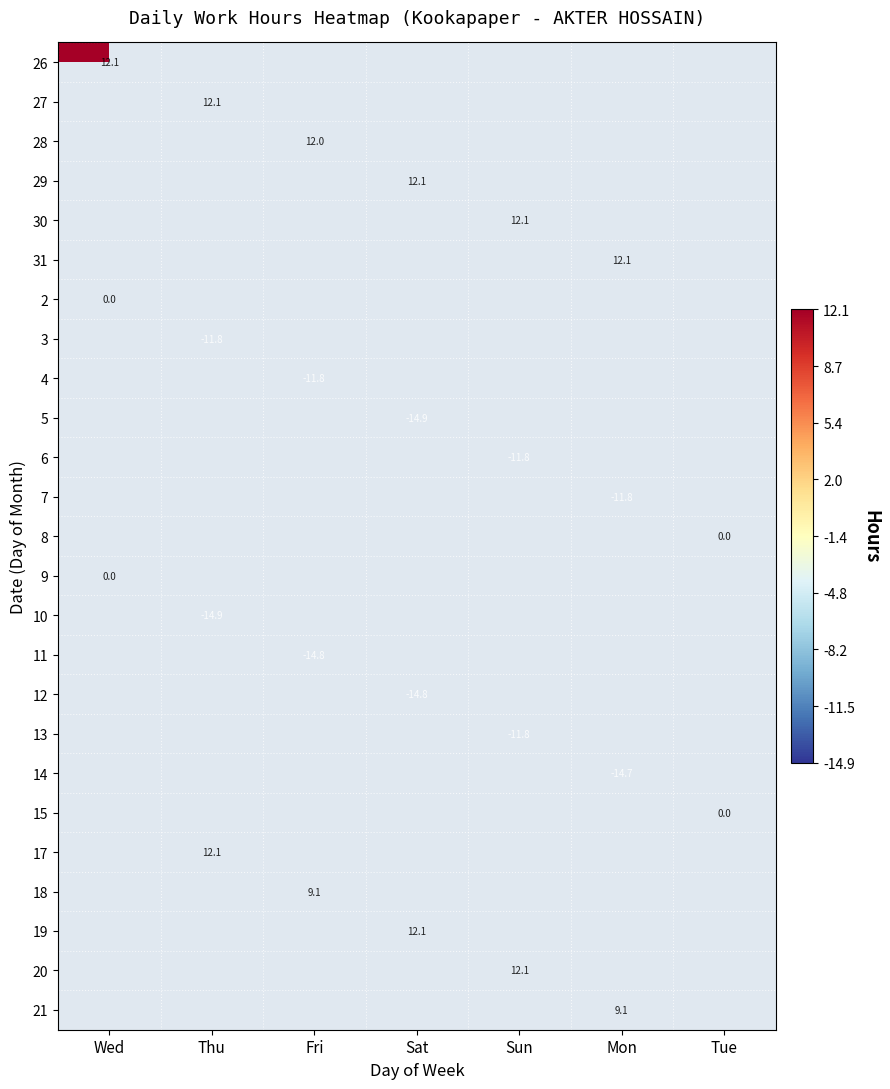

Is the value of 8 at Fri greater than the value of 6 at Tue?

No